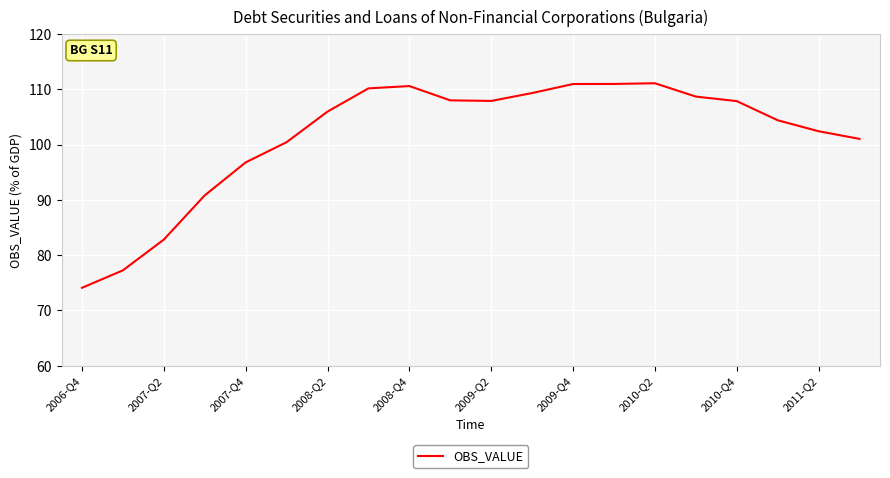

What is the minimum value shown in the chart?

74.1